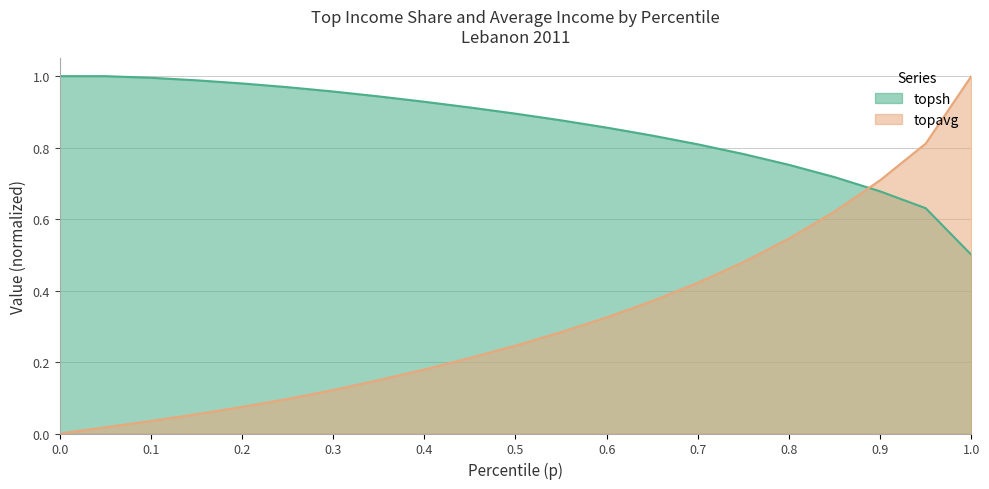

What is the difference between the highest and lowest values at 0.4?

0.7